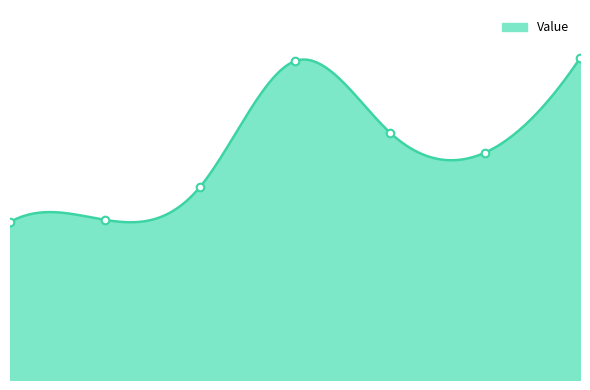

What is the change in value from test02 to test06?

+94